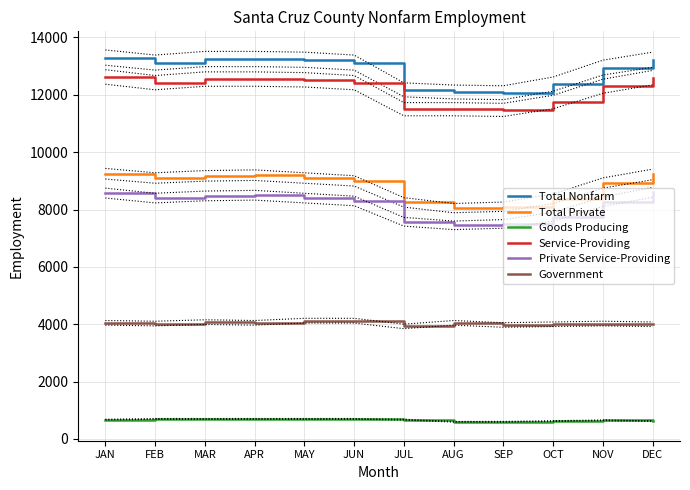

At how many categories does at least one series exceed 1982?

12